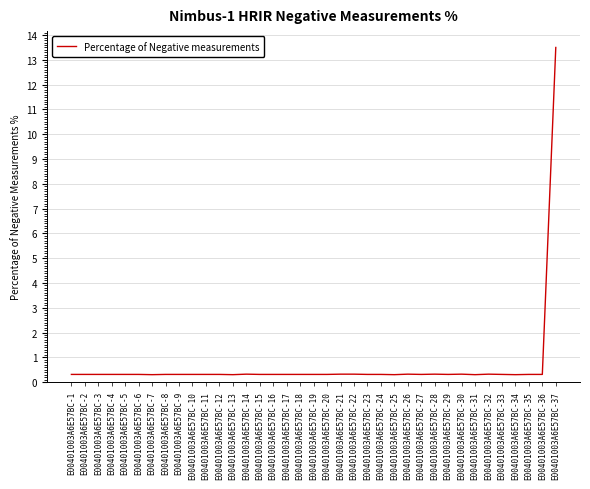

The chart shows a value of 0.3 at E00401003A6E57BC-16. True or false?

True